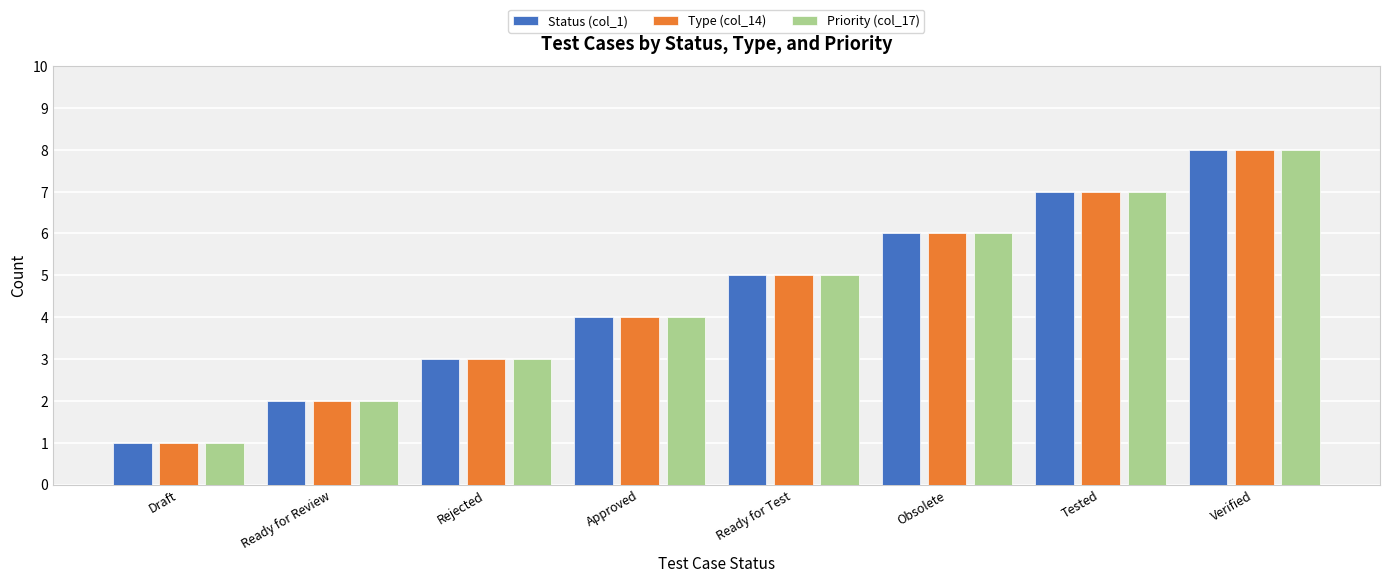

Where is Priority (col_17) nearest to the value 4?

Approved